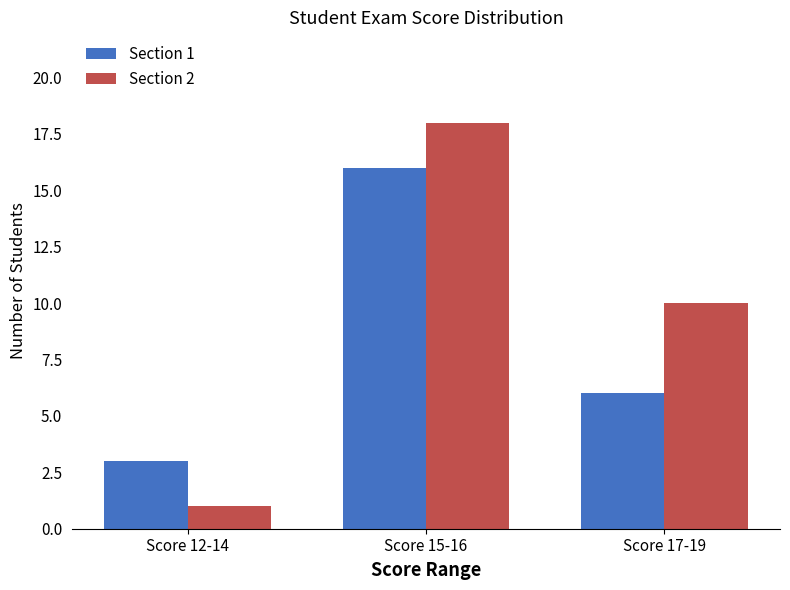

Which series changed the most between Score 12-14 and Score 15-16?

Section 2